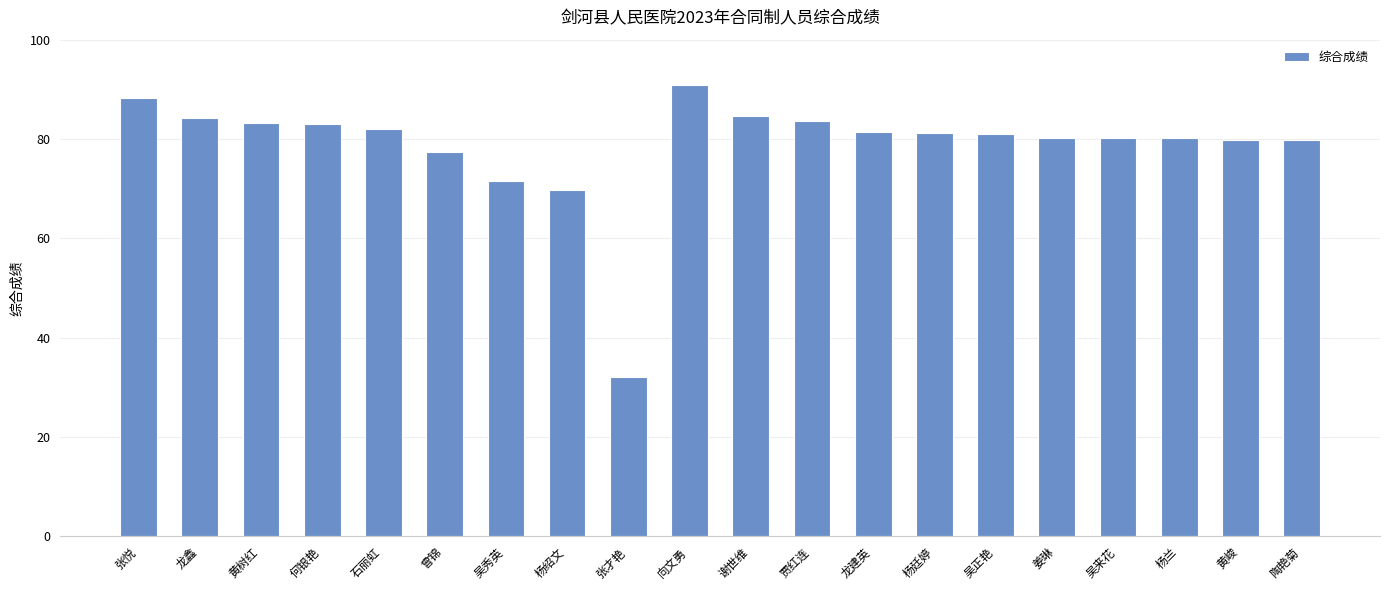

What is the change in value from 贾红连 to 陶艳菊?

-3.9